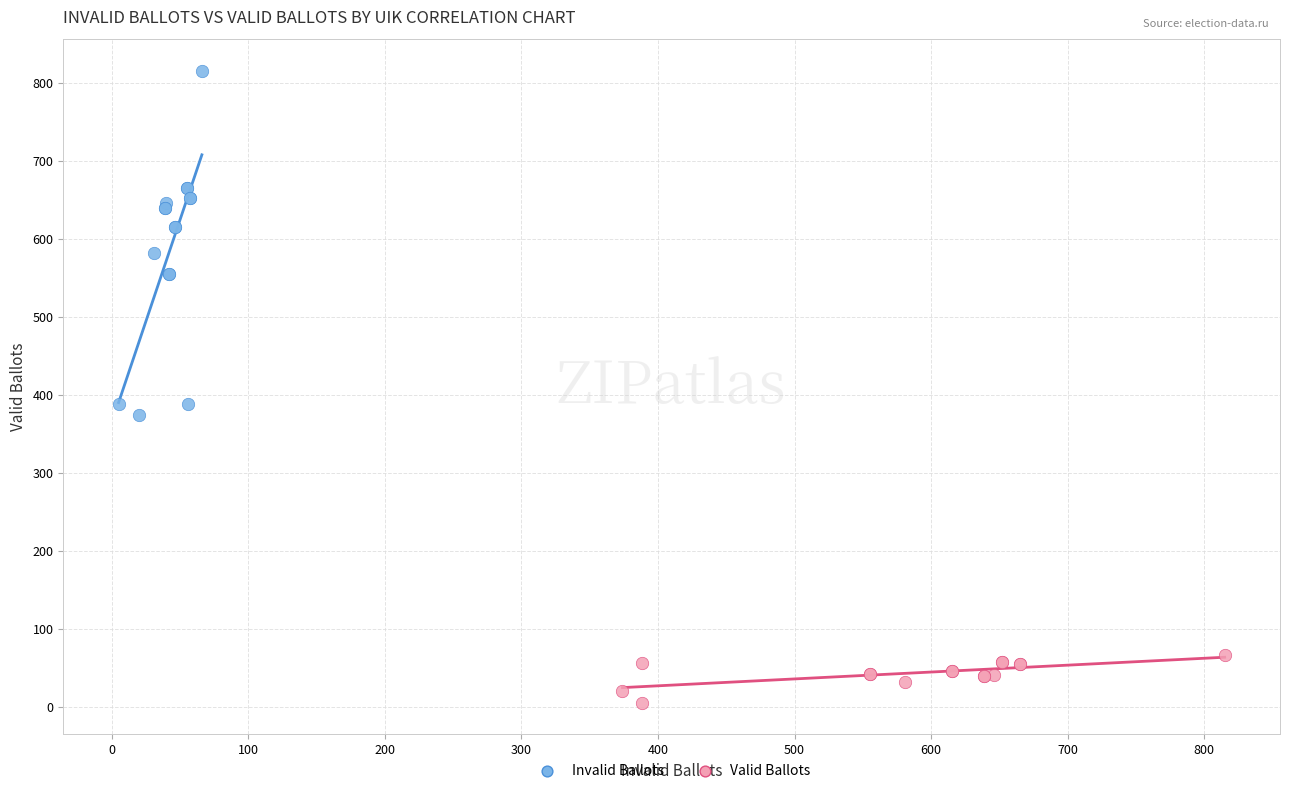

Which series reaches the minimum Y coordinate?

Valid Ballots